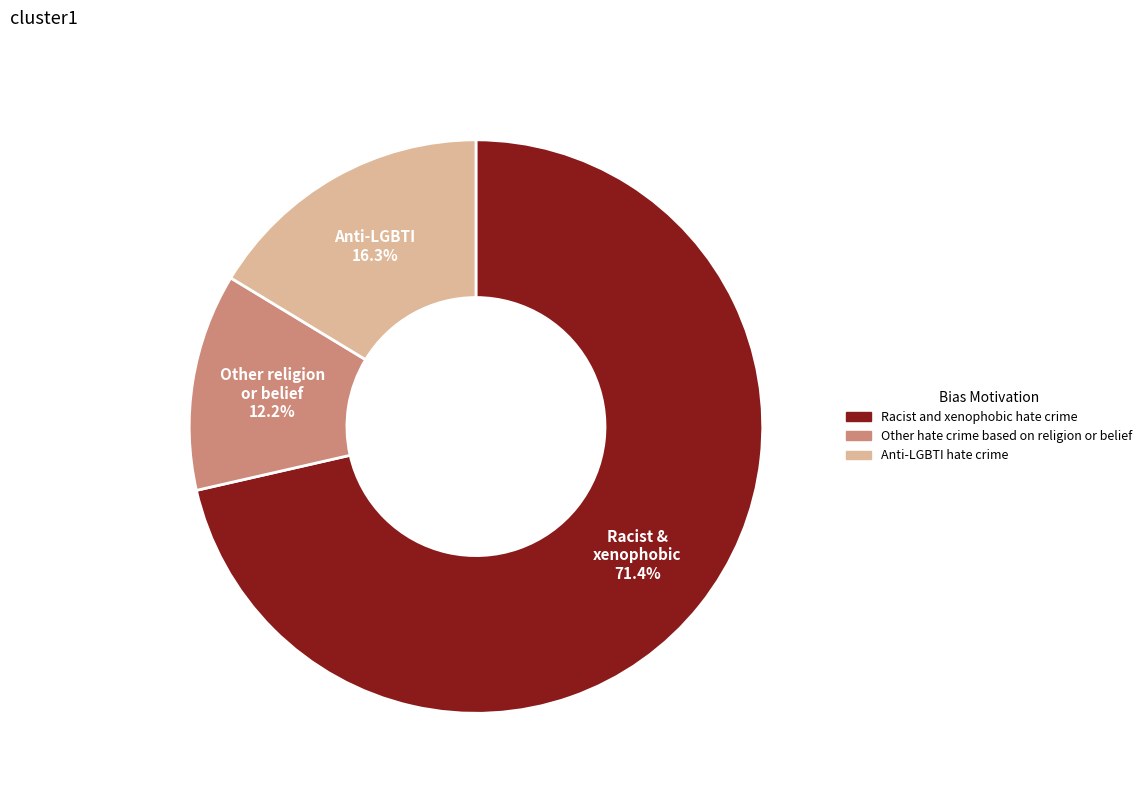

To the nearest percent, what is the difference between the Anti-LGBTI hate crime and Racist and xenophobic hate crime slice percentages?

55%